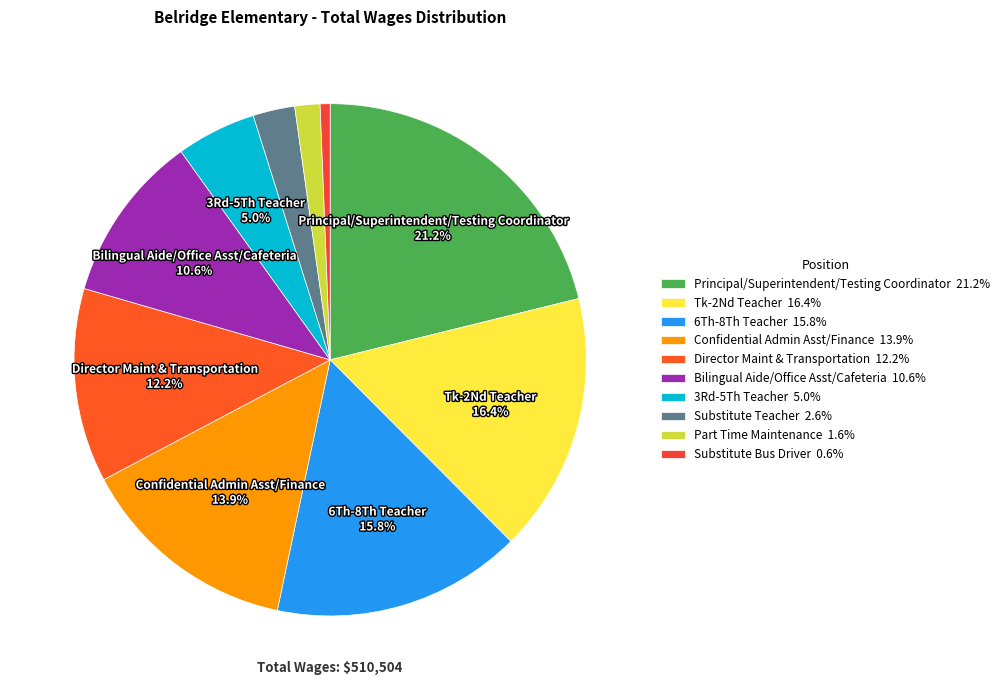

True or false: Part Time Maintenance accounts for 2% of the total.

True